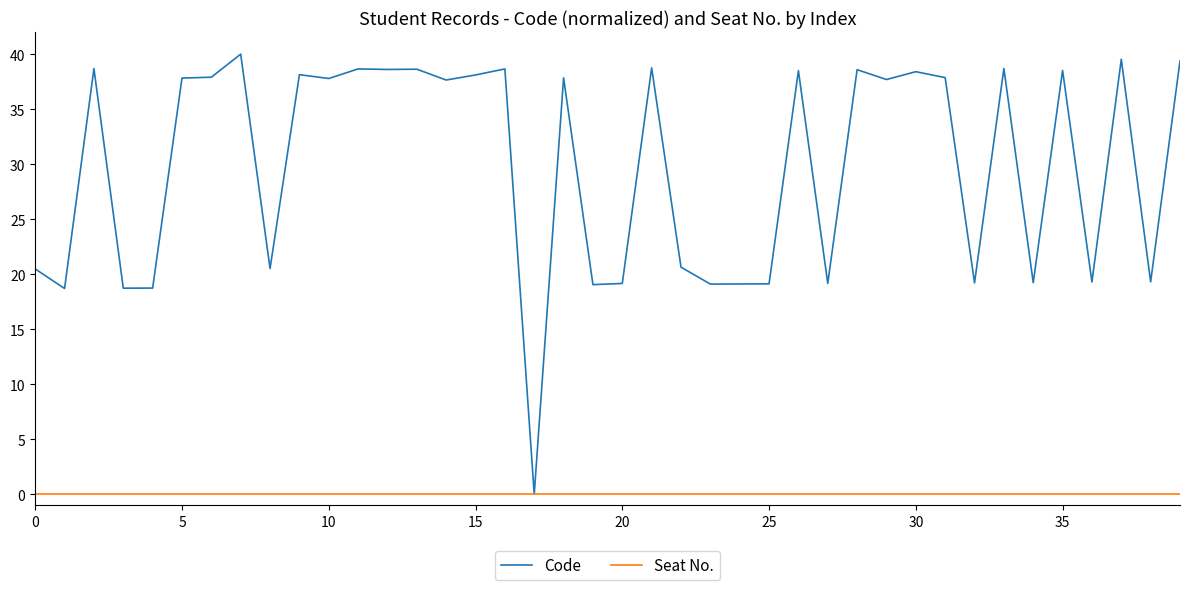

List the series in order of their overall mean, lowest first.

Seat No., Code